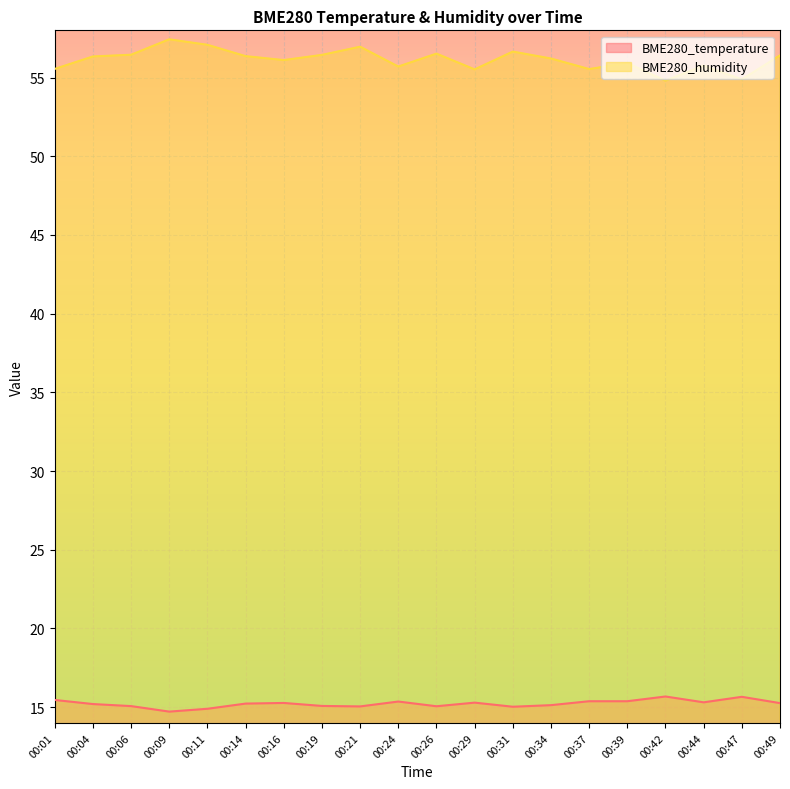

Which series has the widest spread of values?

BME280_humidity